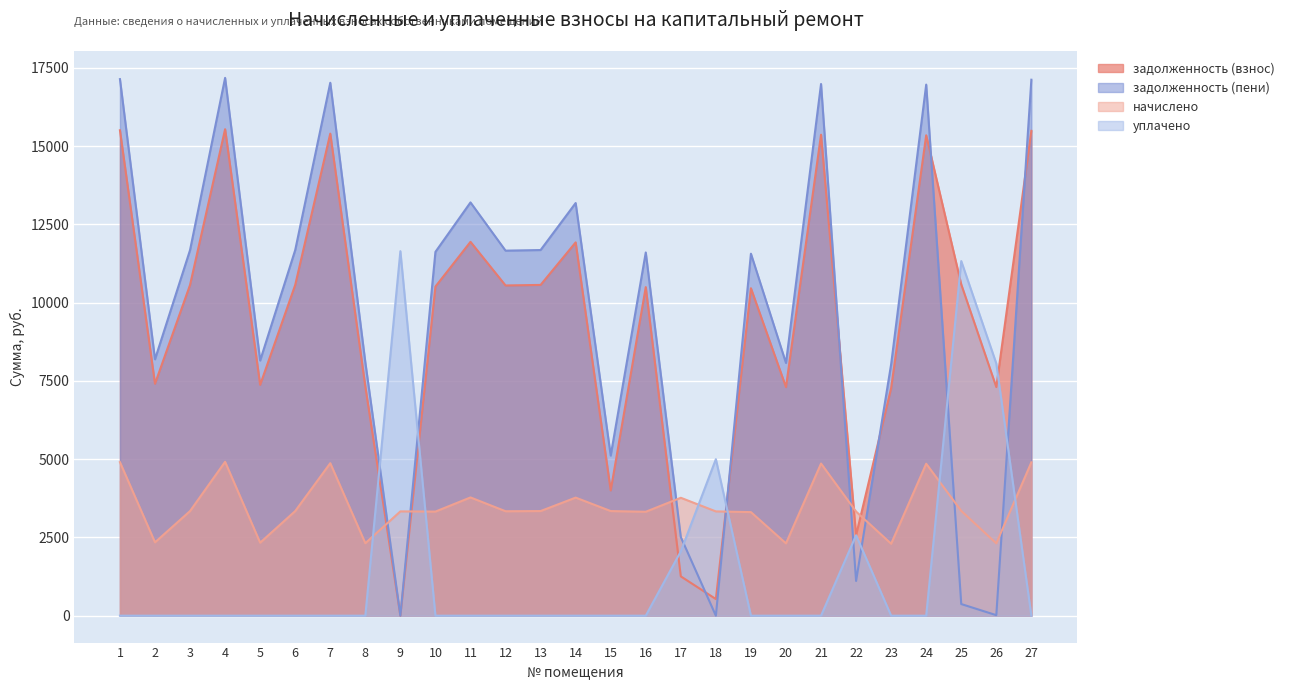

List the series in order of their peak value, lowest first.

начислено, уплачено, задолженность (взнос), задолженность (пени)